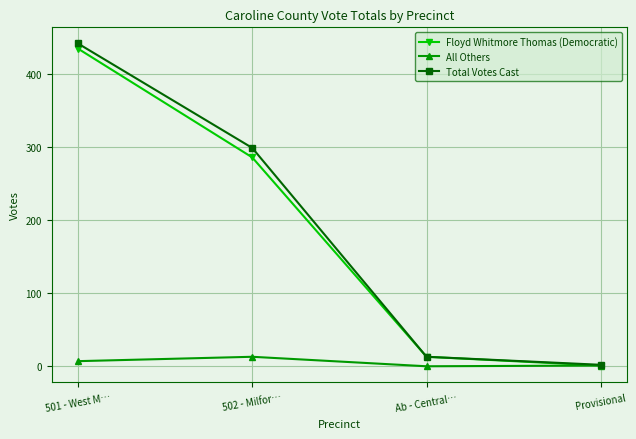

Which series has the widest spread of values?

Total Votes Cast